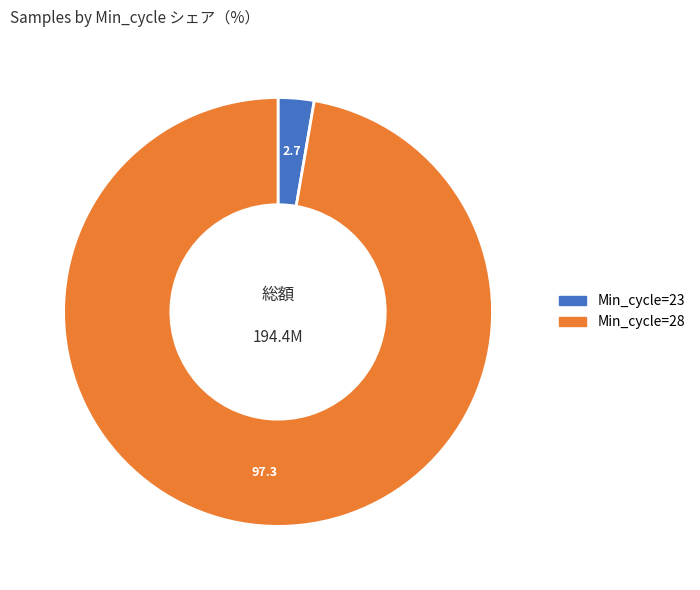

Does any single category account for the majority?

Yes